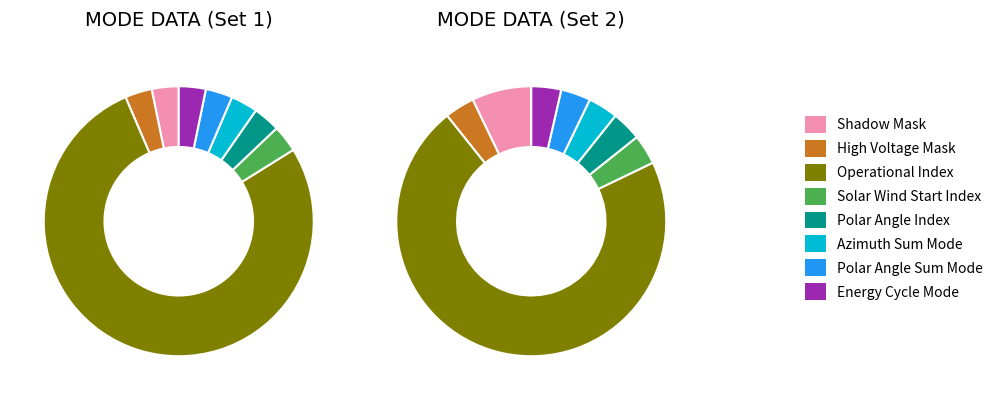

True or false: High Voltage Mask accounts for 17% of the total.

False